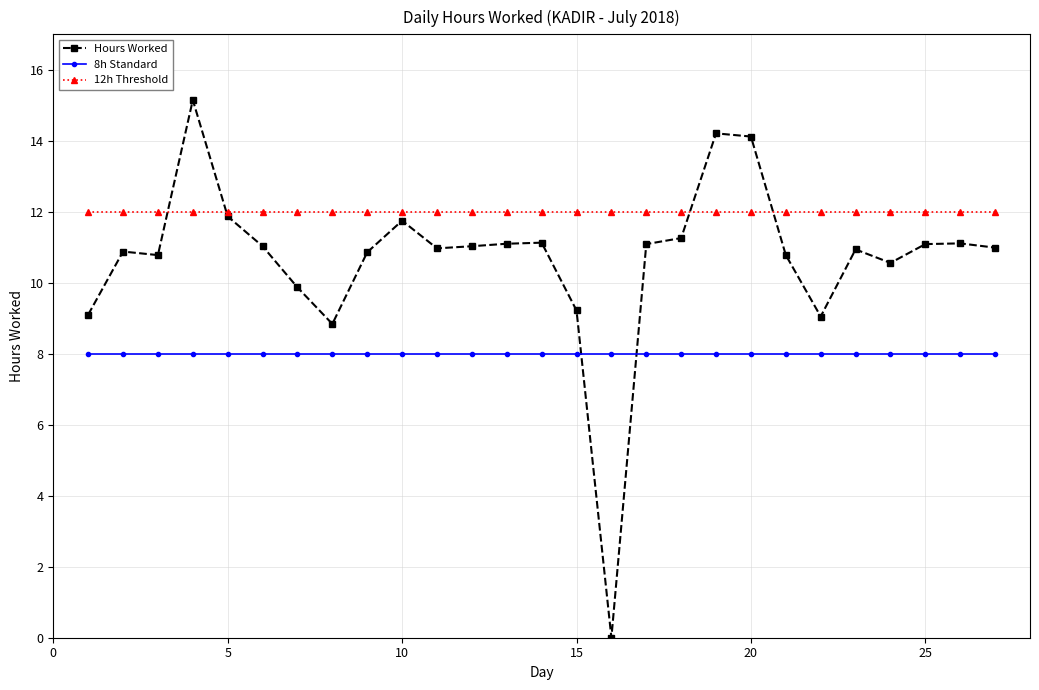

Rank the series by their maximum value, from lowest to highest.

8h Standard, 12h Threshold, Hours Worked